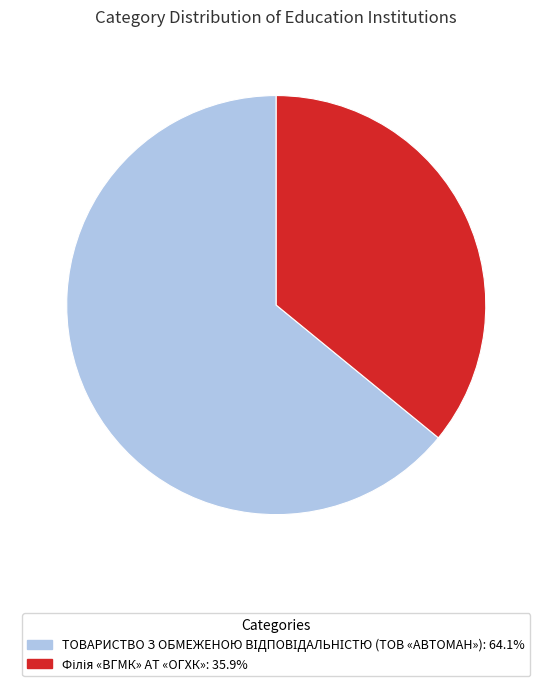

Is there a majority slice in this chart?

Yes